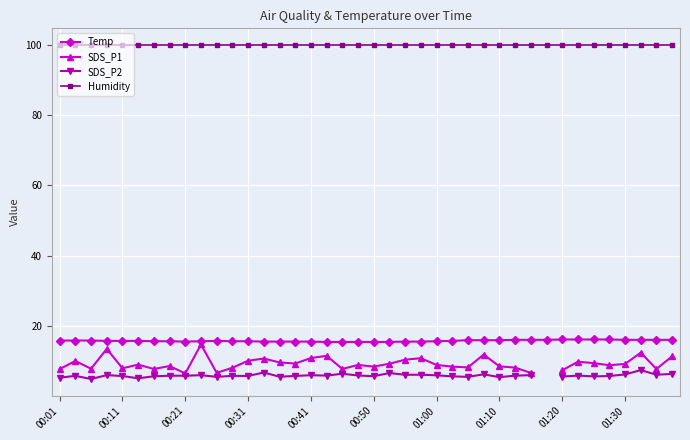

The value of Humidity at 01:20 is 99.9. True or false?

True